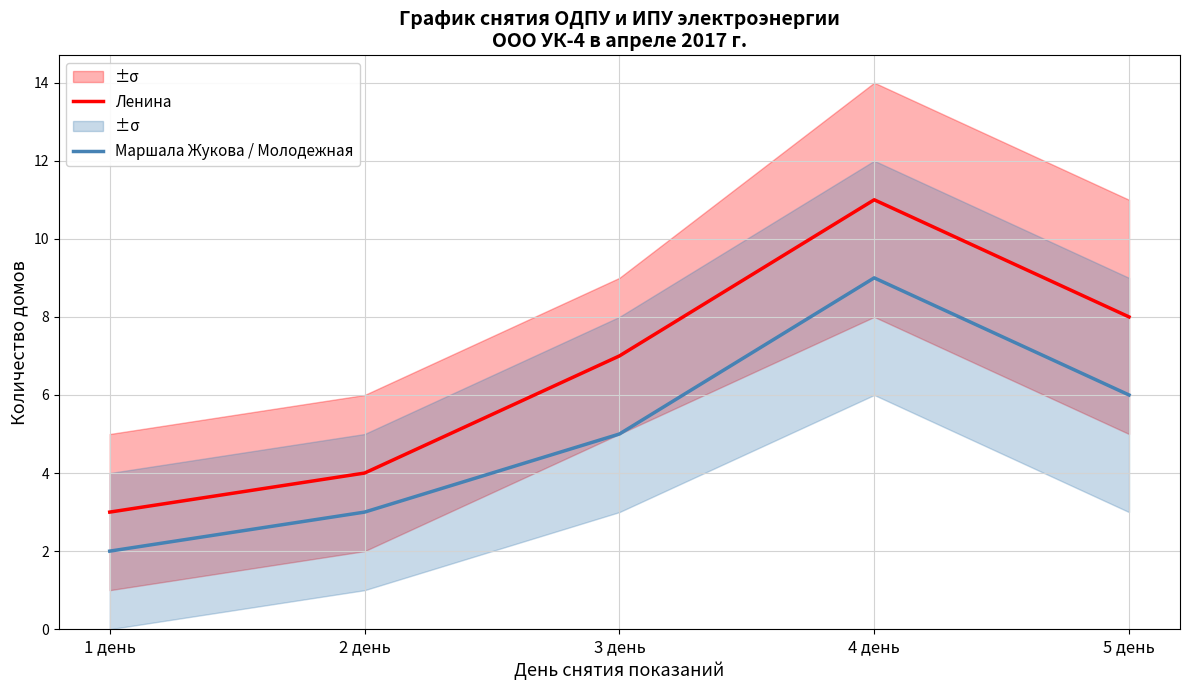

Count the Ленина values in the range 4 to 8.

3